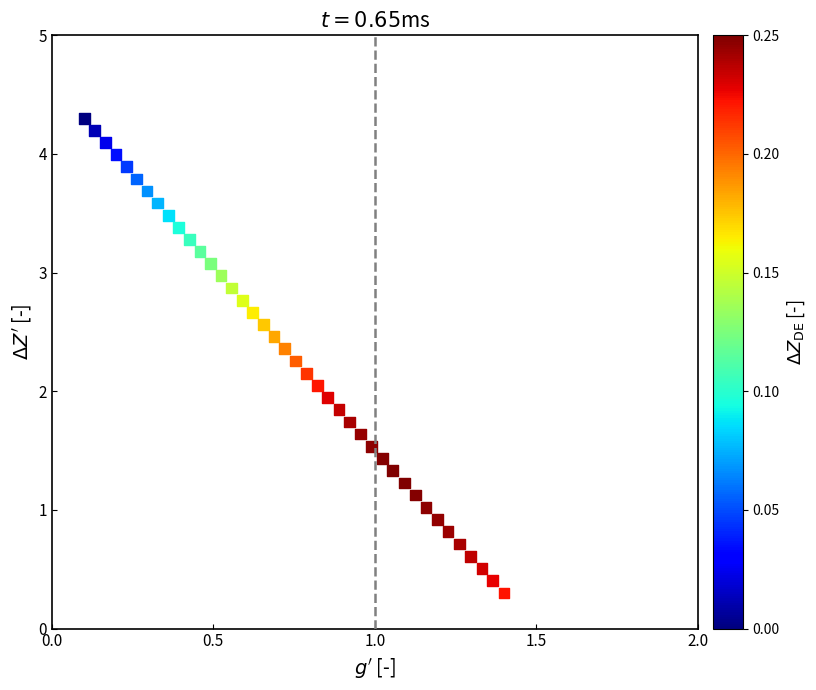

What is the range of Y values (max minus min)?

4.0